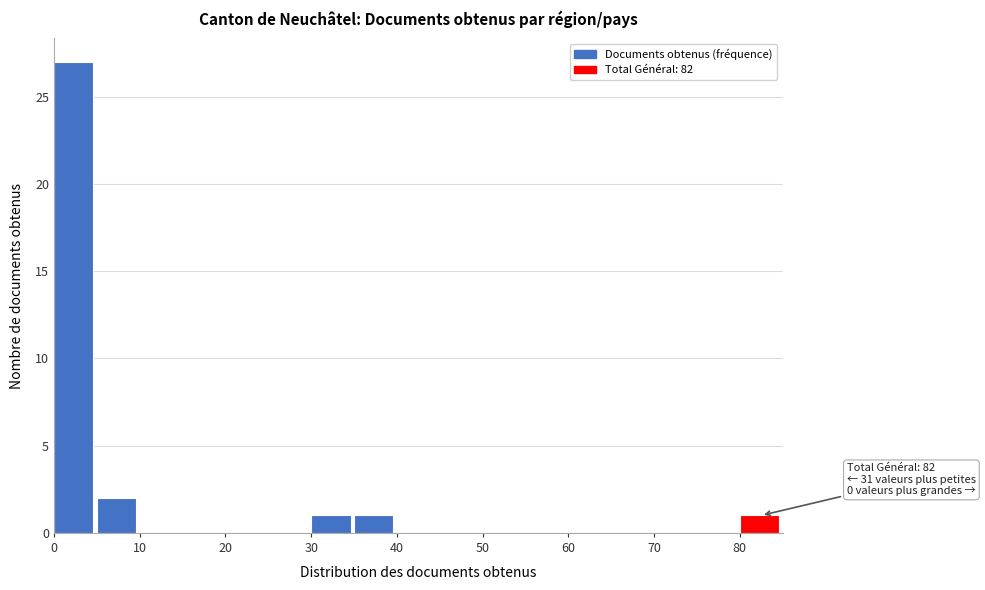

Over which range of the x-axis is the bar tallest?

0 to 5